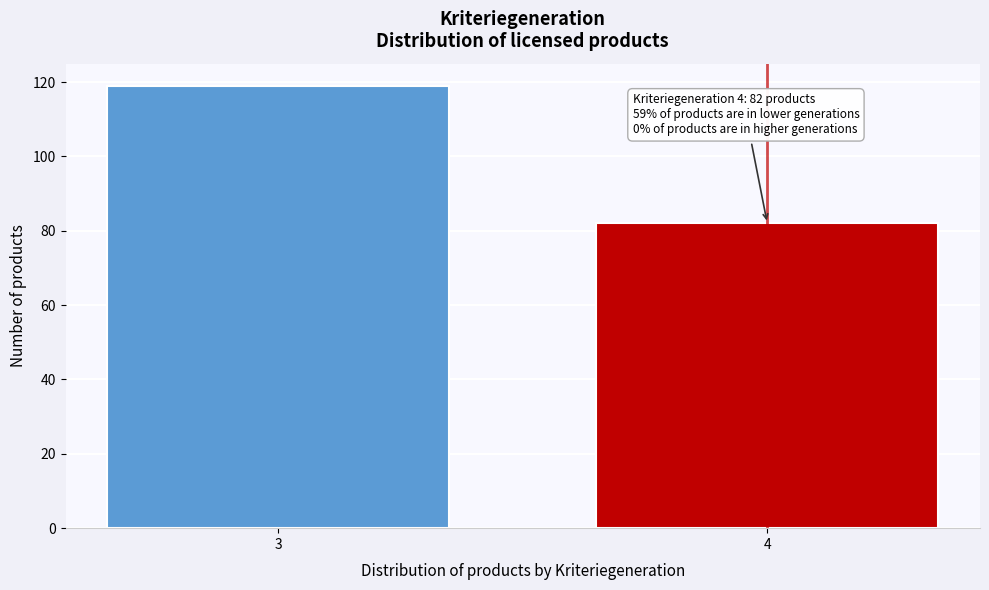

Reading left to right, extract all data points from this chart.

119	82